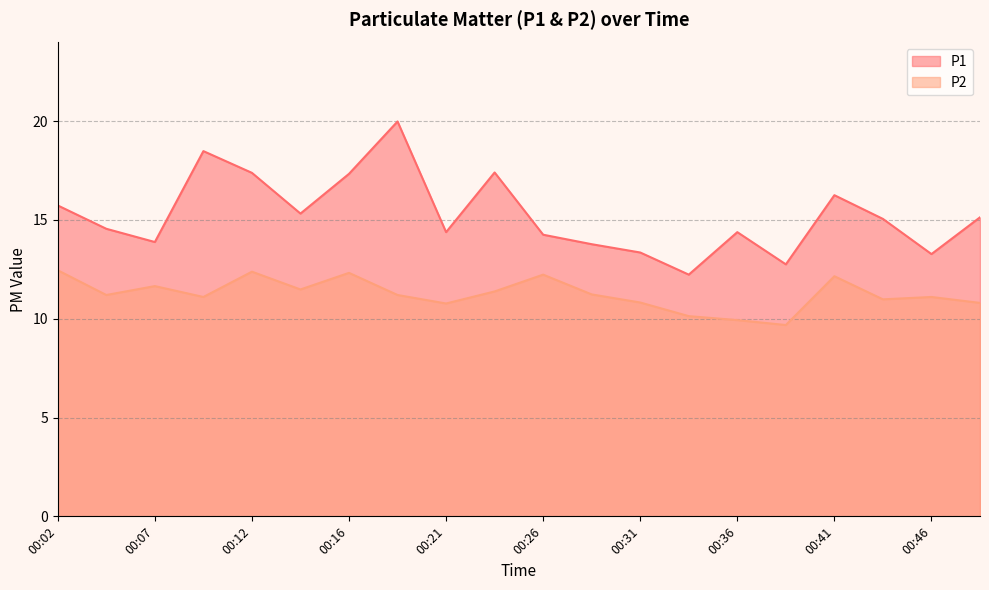

The P1 series shows 15.1 at 00:48. True or false?

True